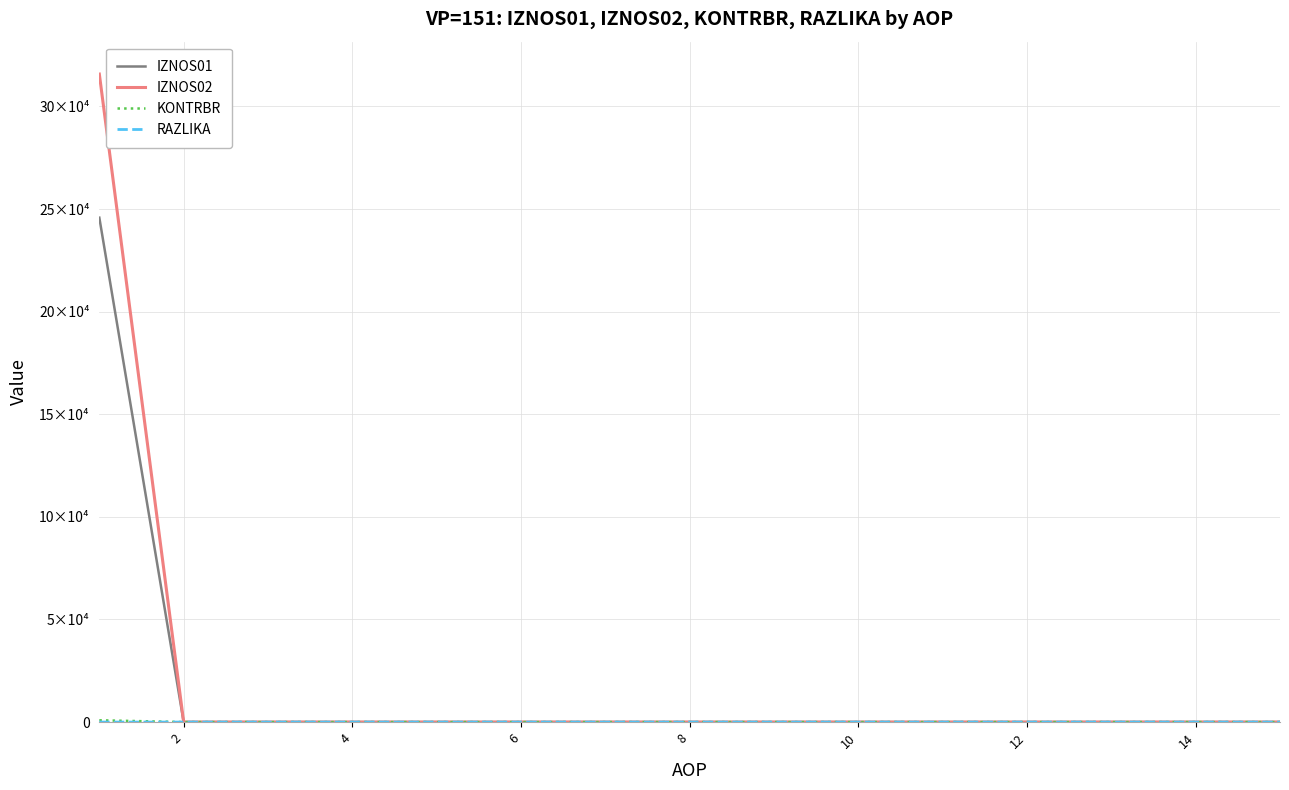

Rank the series by their maximum value, from highest to lowest.

IZNOS02, IZNOS01, KONTRBR, RAZLIKA